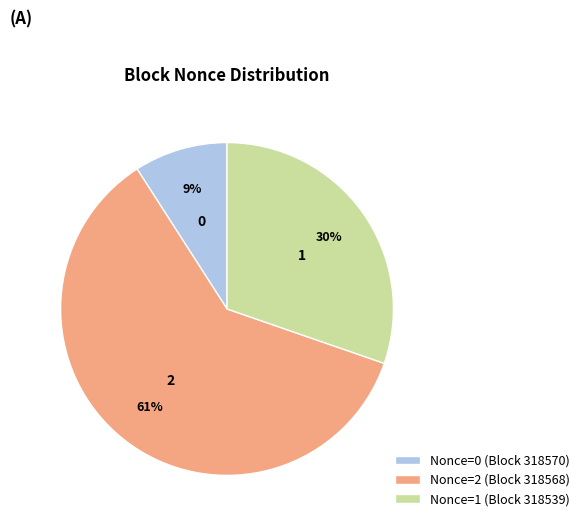

Do Nonce=2 (Block 318568) and Nonce=0 (Block 318570) together represent more than half of the pie?

Yes